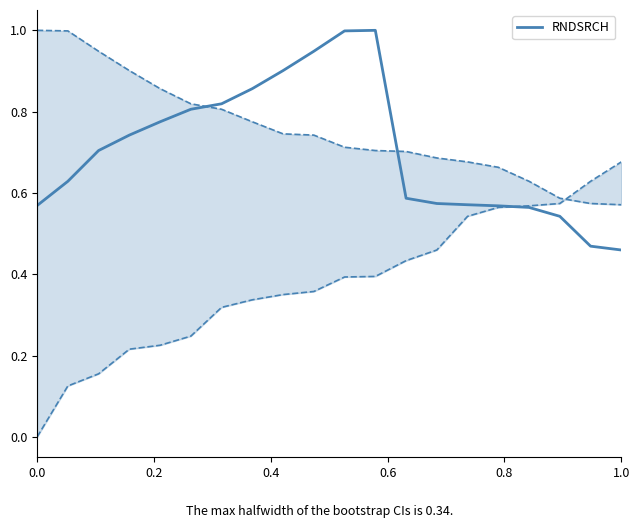

What is the maximum value for RNDSRCH?

1.0